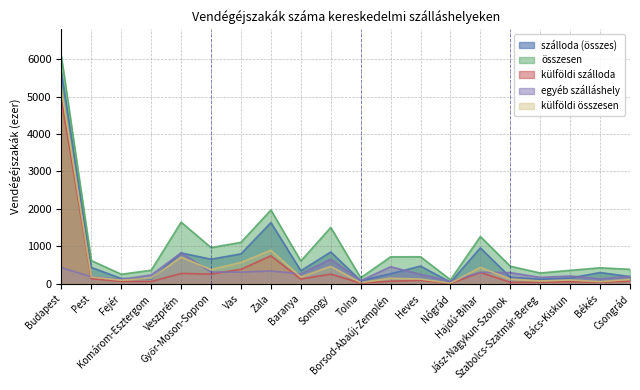

At how many categories does at least one series exceed 5322?

1